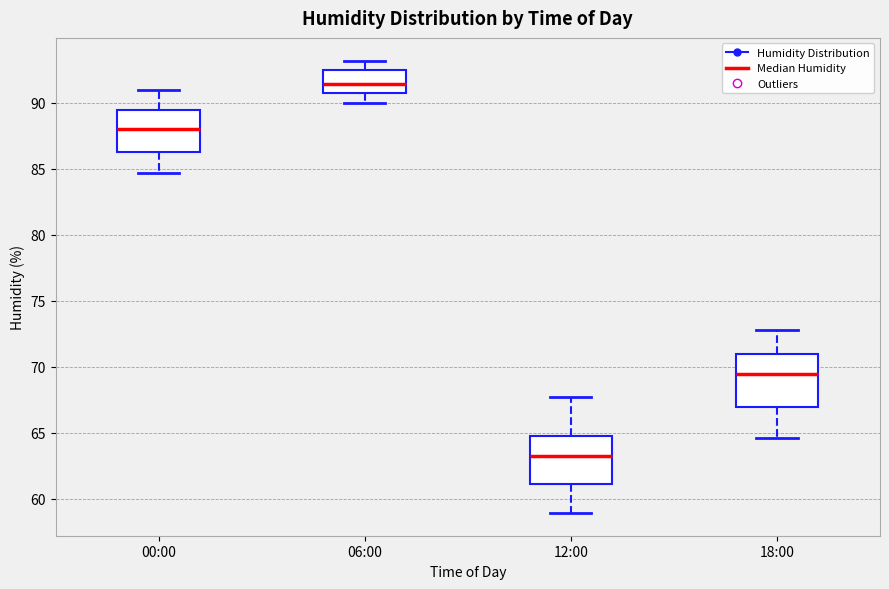

Where does the median line of the box for 18:00 sit on the y-axis? The values are not printed on the chart, so give them approximately, as read against the axis.

69.5